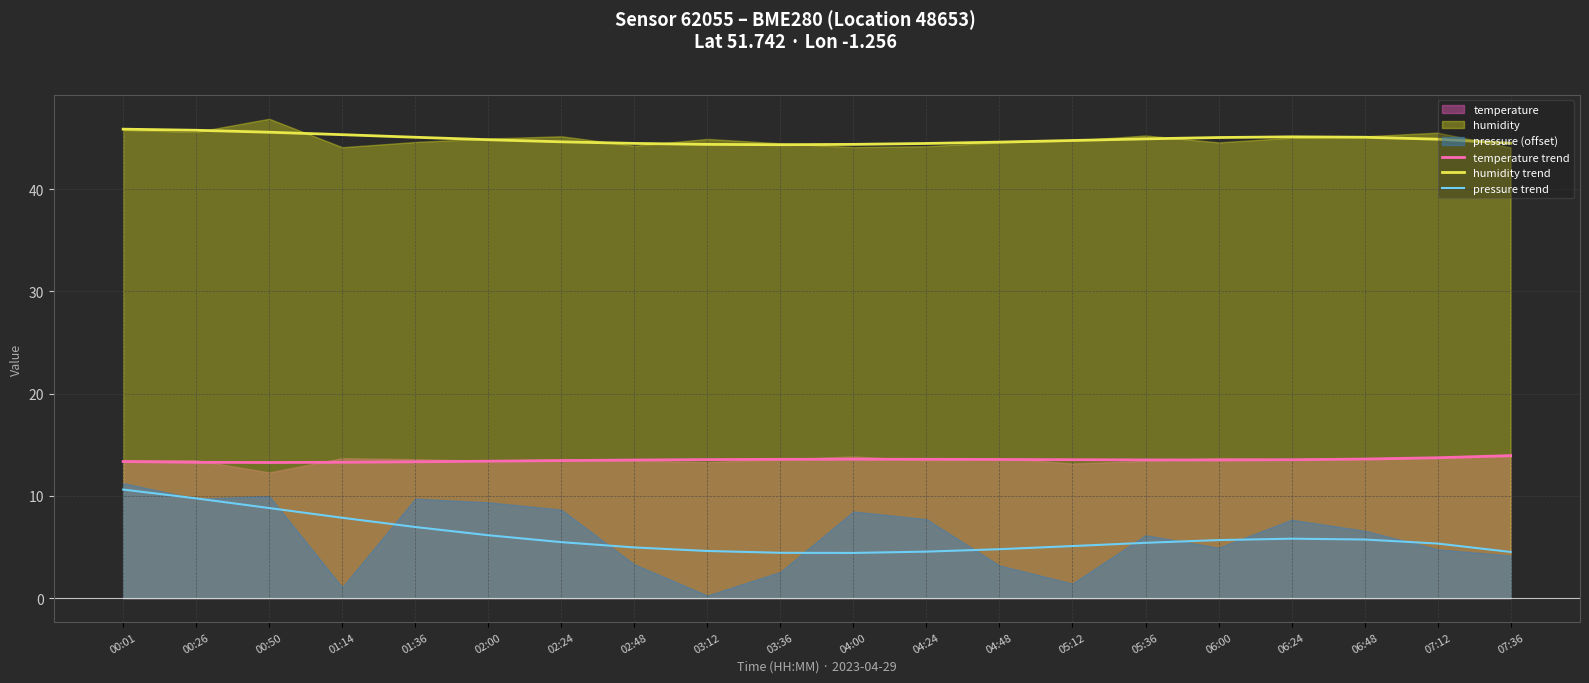

True or false: pressure trend and temperature trend cross at least once.

False